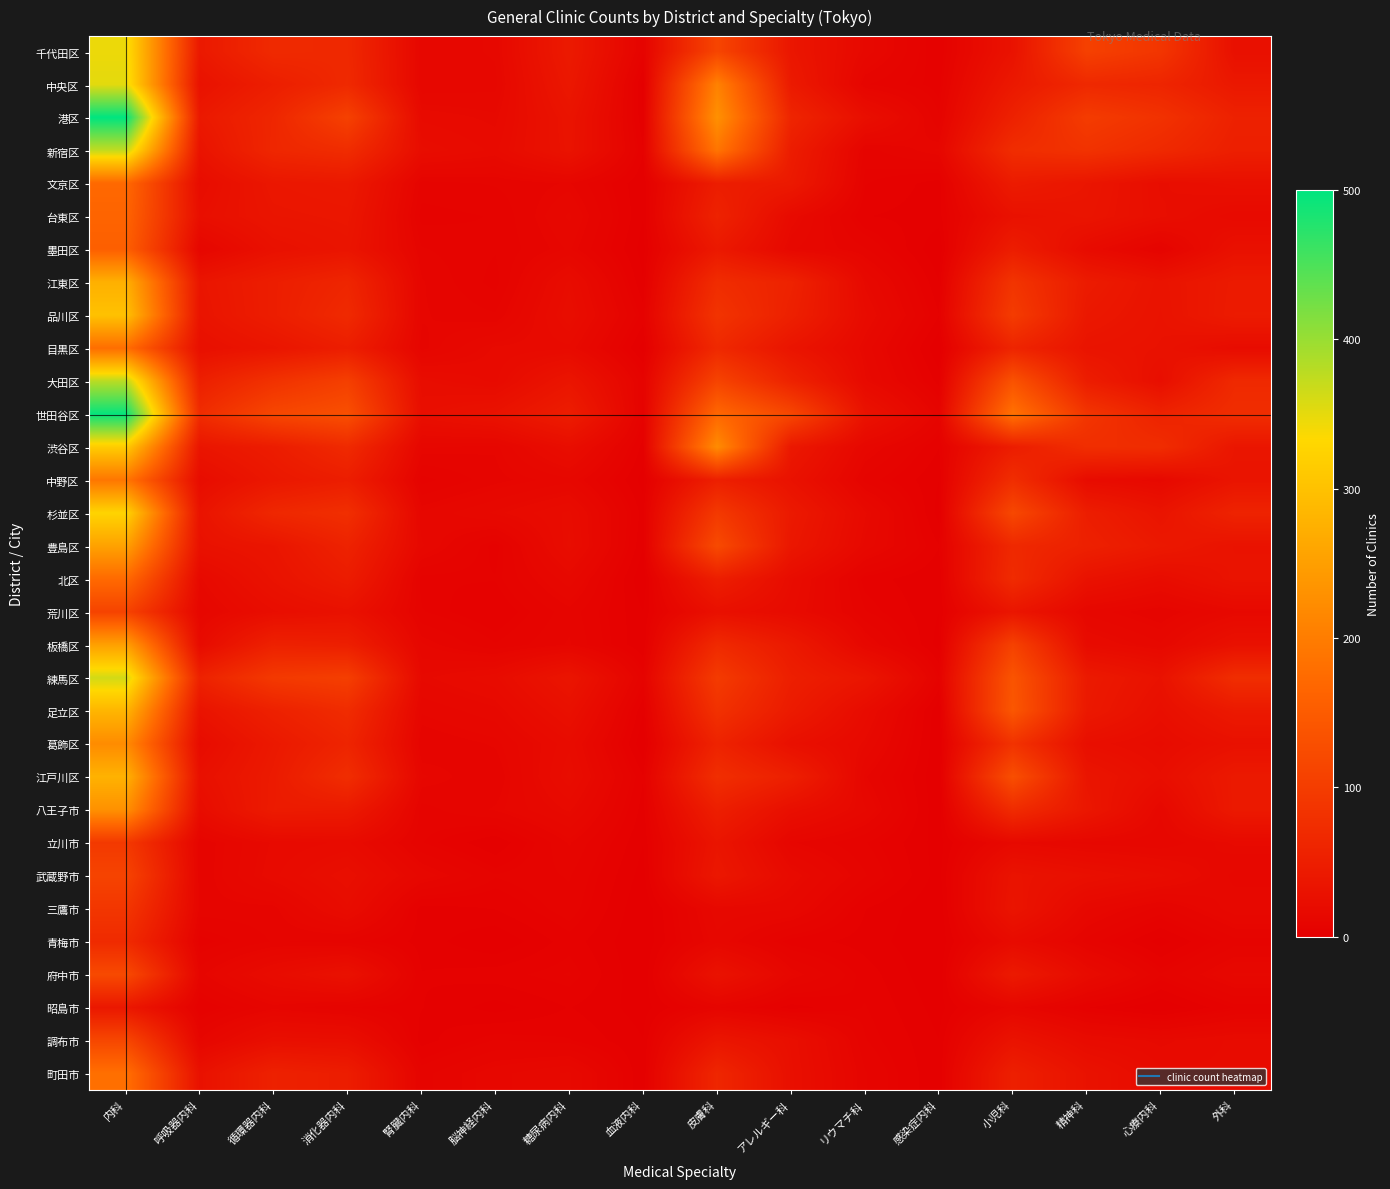

List the series in order of their peak value, lowest first.

昭島市, 青梅市, 三鷹市, 立川市, 荒川区, 武蔵野市, 調布市, 府中市, 墨田区, 台東区, 文京区, 北区, 目黒区, 町田市, 中野区, 葛飾区, 八王子市, 板橋区, 豊島区, 江東区, 江戸川区, 足立区, 品川区, 渋谷区, 杉並区, 千代田区, 中央区, 練馬区, 新宿区, 大田区, 世田谷区, 港区